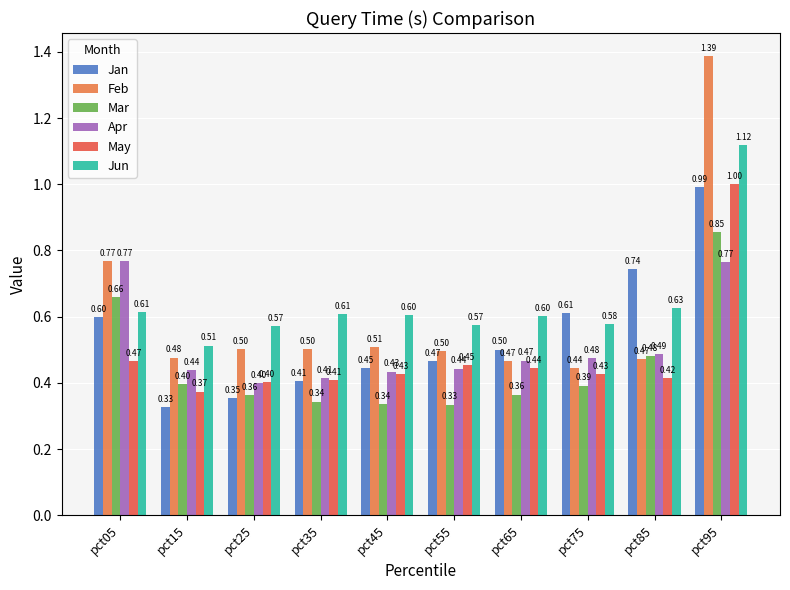

How many bars are there in each group?

6